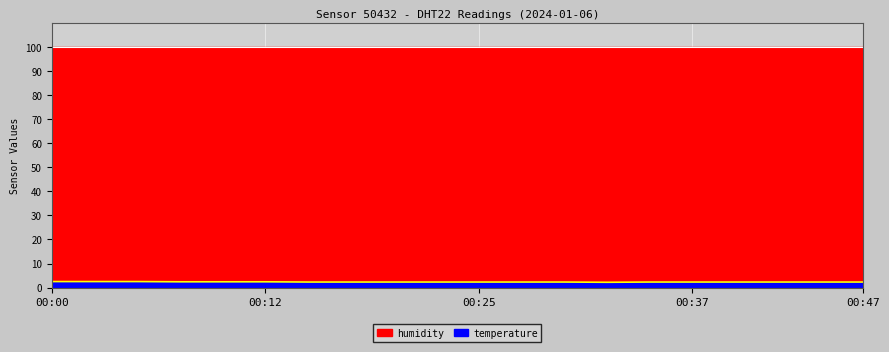

What is the minimum value shown in the chart?

2.2